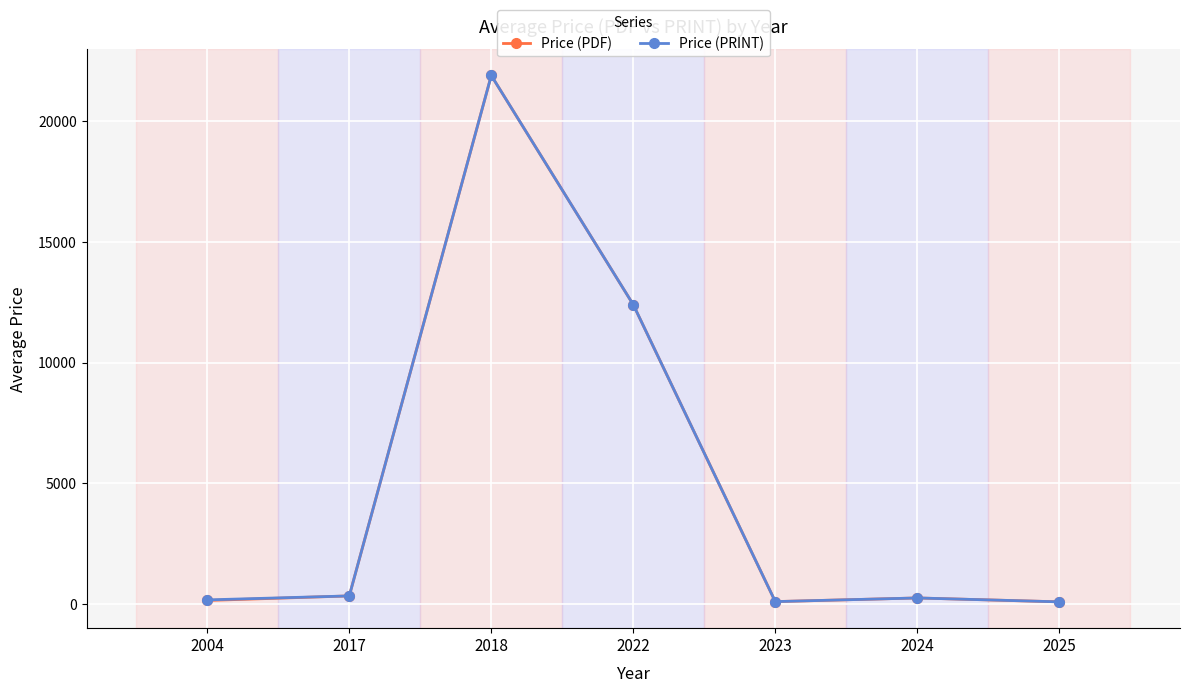

The value of Price (PDF) at 2018 is 6172.5. True or false?

False